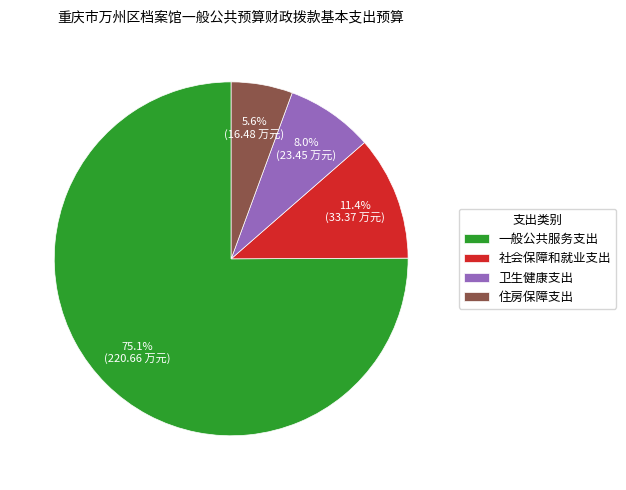

Between 一般公共服务支出 and 社会保障和就业支出, which is larger?

一般公共服务支出